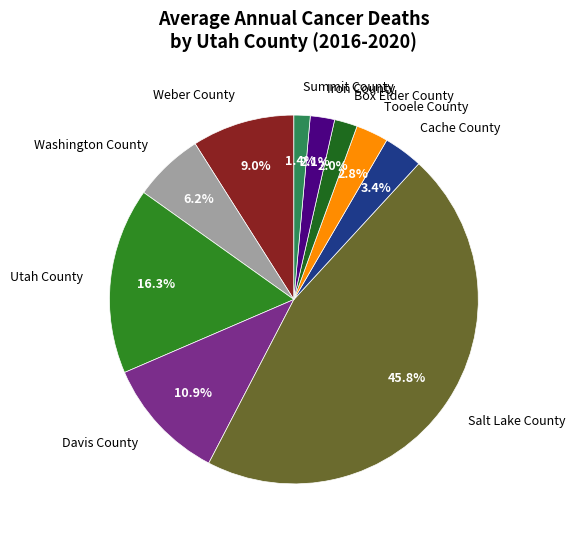

Between Washington County and Summit County, which is larger?

Washington County